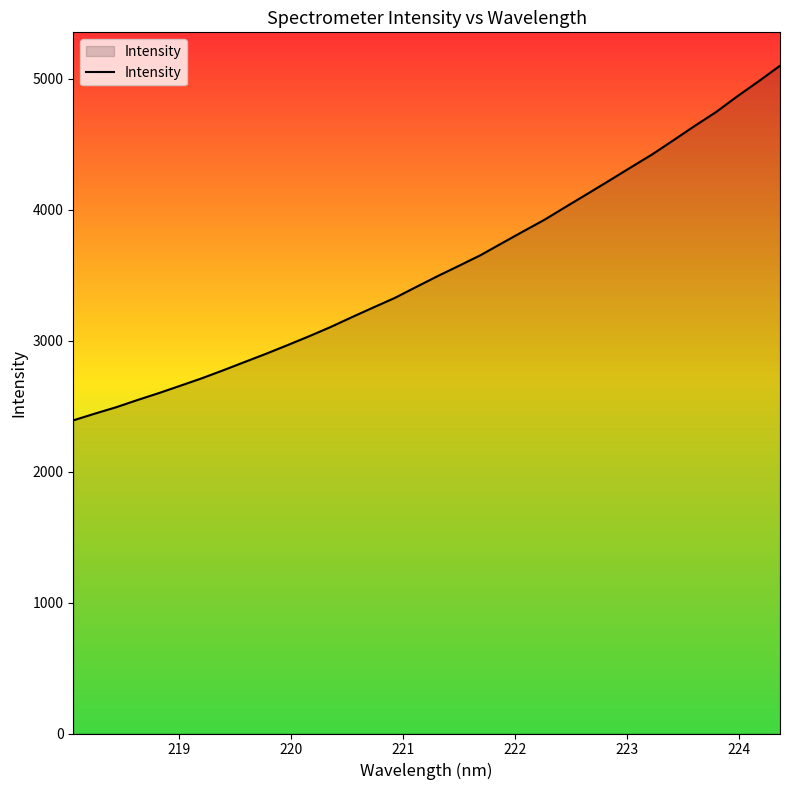

How many lines are shown in the chart?

1